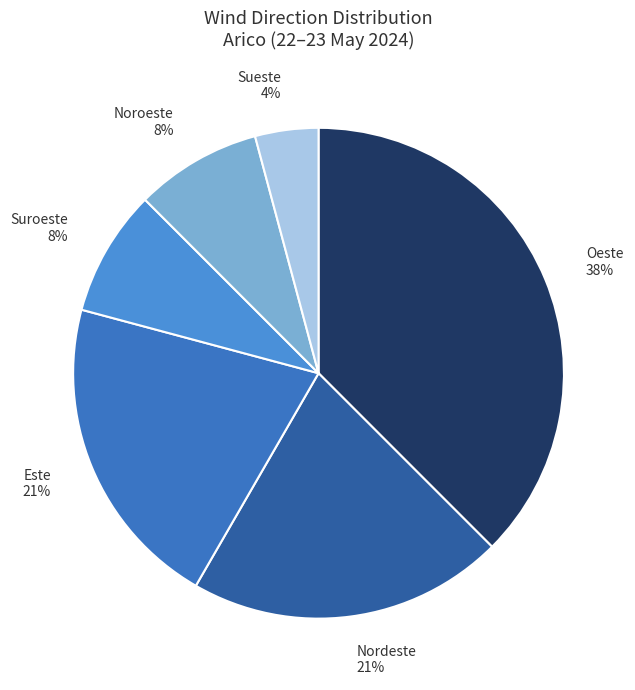

How many segments does this pie chart have?

6